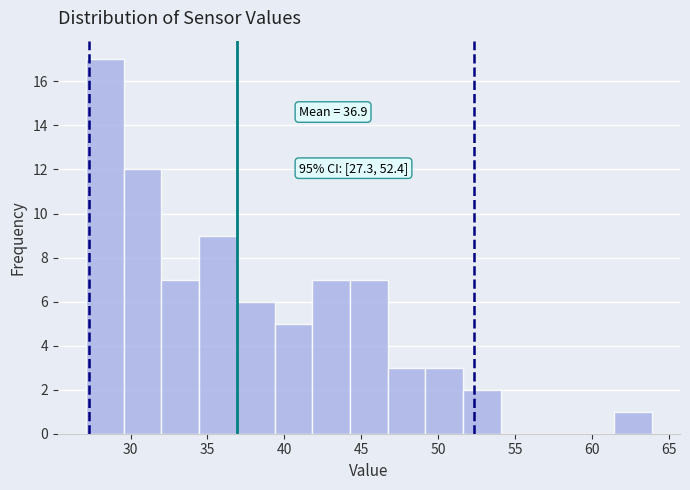

Over which range of the x-axis is the bar tallest?

27.0 to 29.5